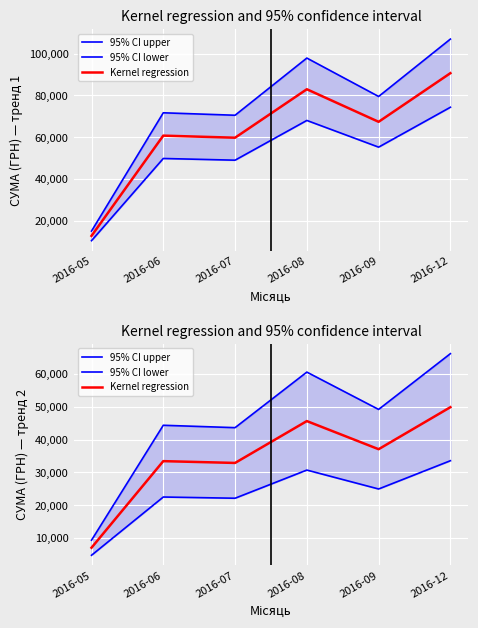

List the series in order of their overall mean, lowest first.

95% CI lower, Kernel regression, 95% CI upper